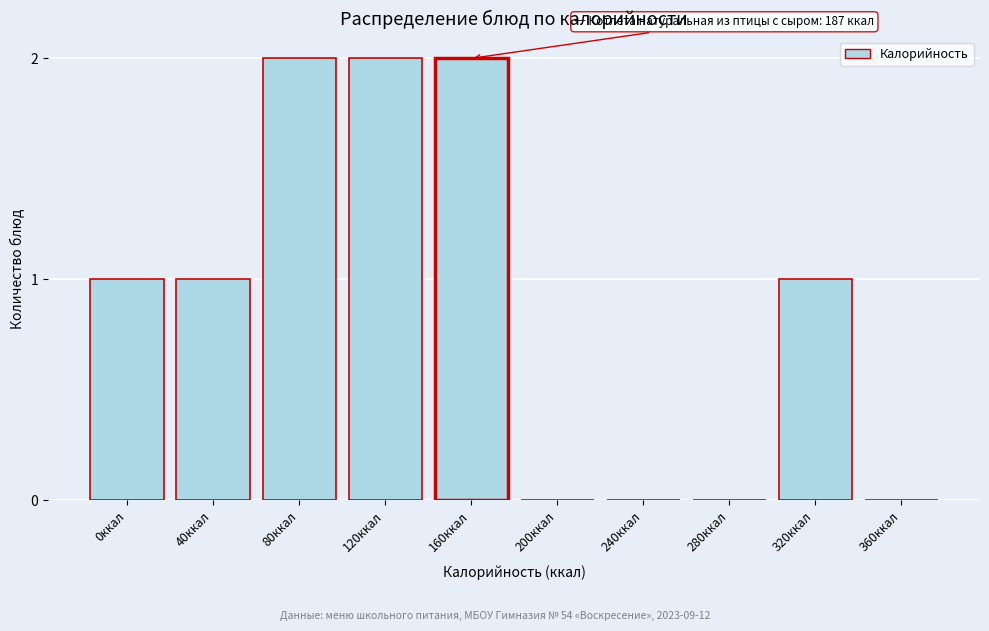

Reading left to right, extract all data points from this chart.

0ккал=1	40ккал=1	80ккал=2	120ккал=2	160ккал=2	200ккал=0	240ккал=0	280ккал=0	320ккал=1	360ккал=0